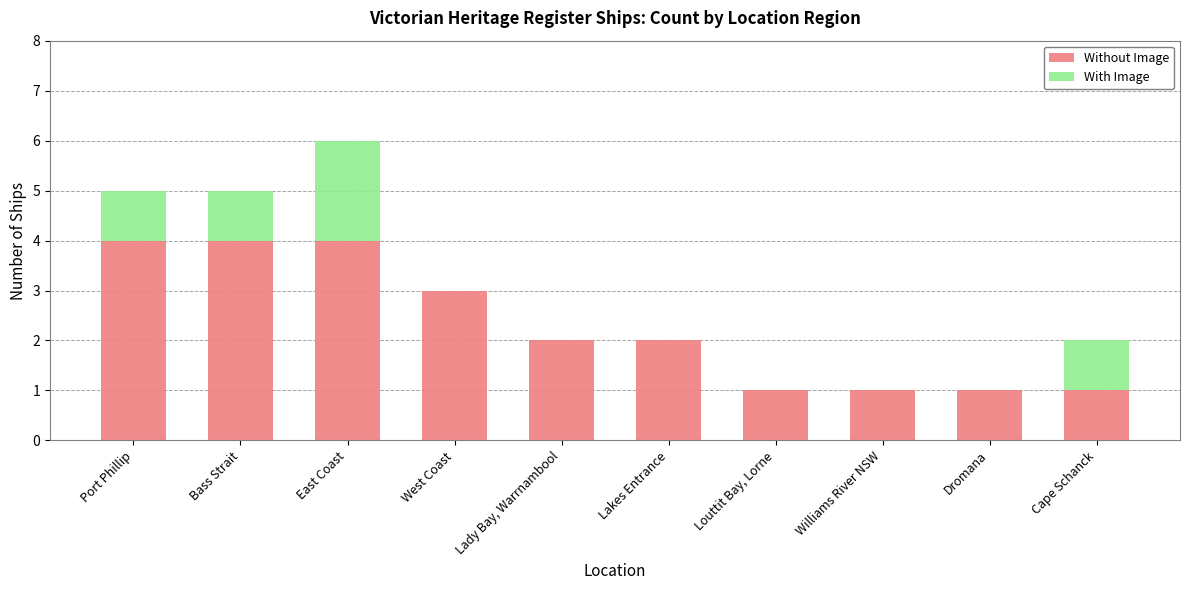

What is the approximate value of Without Image at West Coast?

3